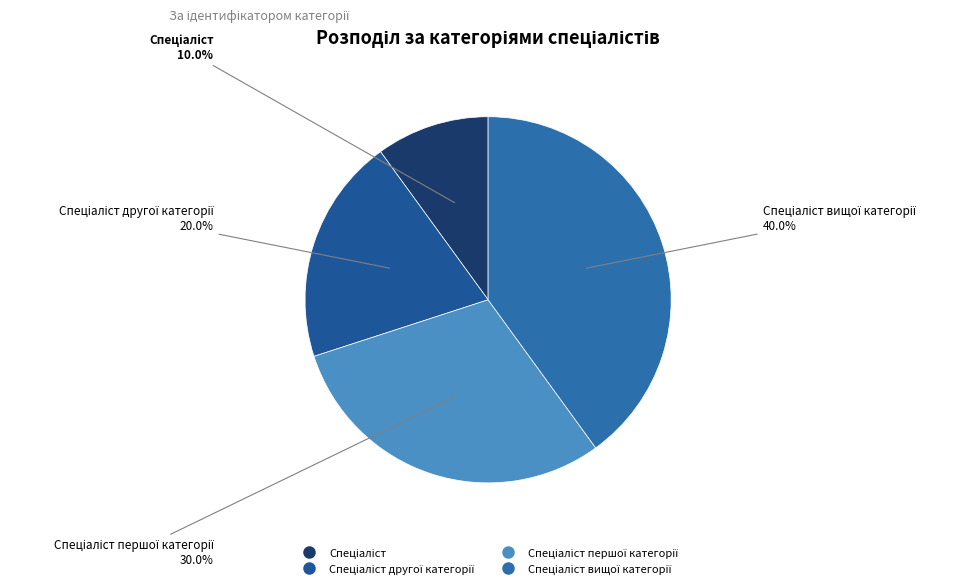

Count the number of slices in the pie.

4